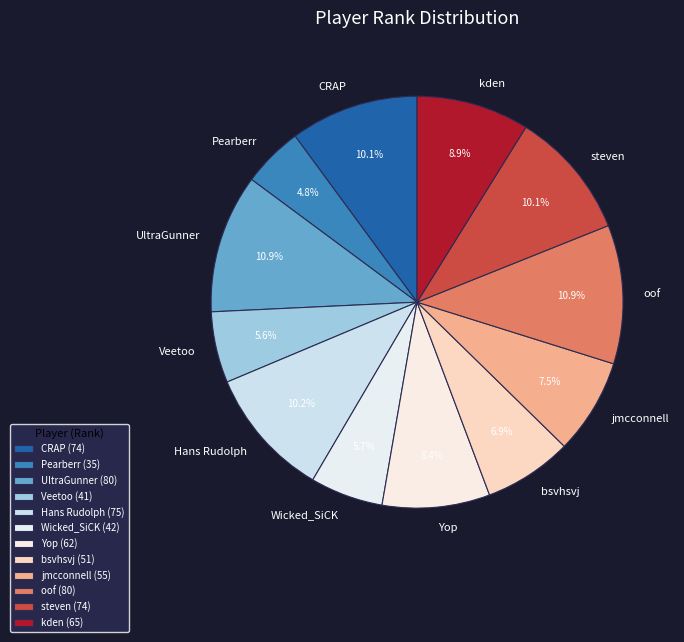

What portion of the pie excludes Wicked_SiCK?

94.3%